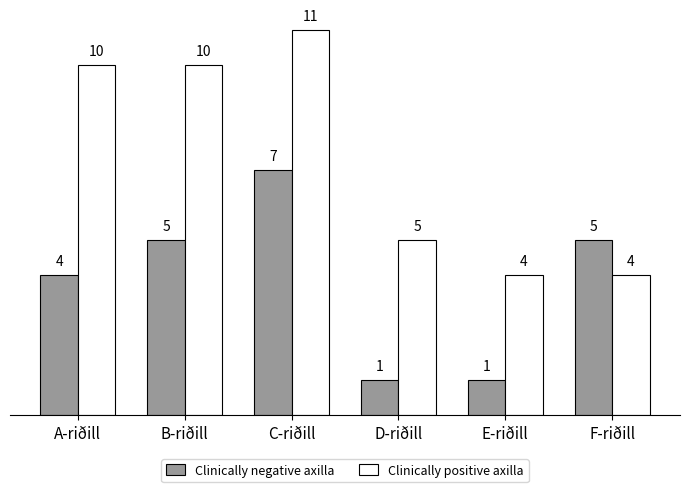

What is the value of the Clinically positive axilla bar at the 5th from the left?

4